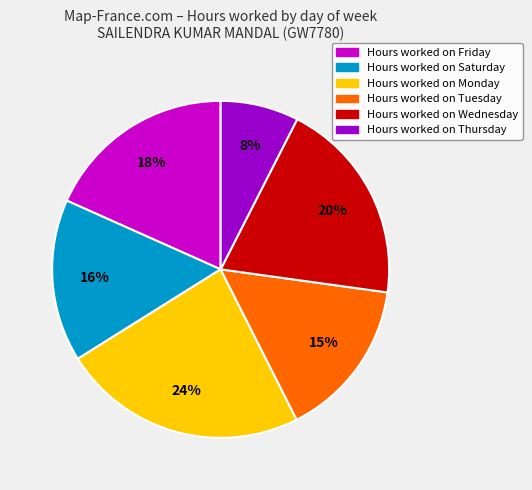

Is there any slice that represents more than half of the pie?

No